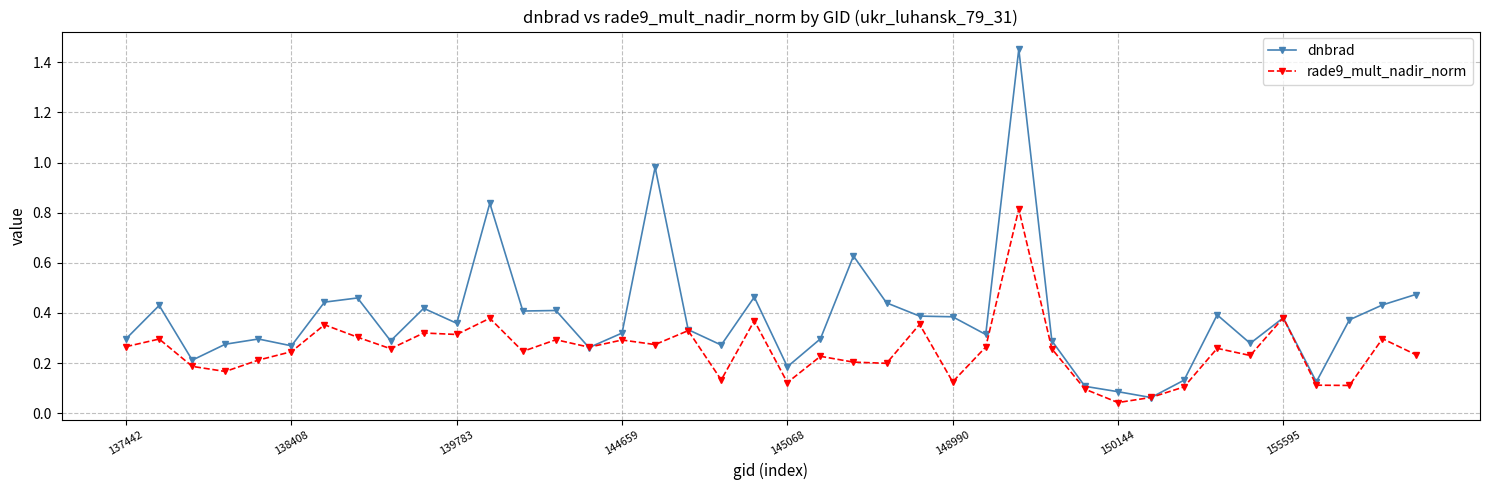

Which series has the largest range (max minus min)?

dnbrad